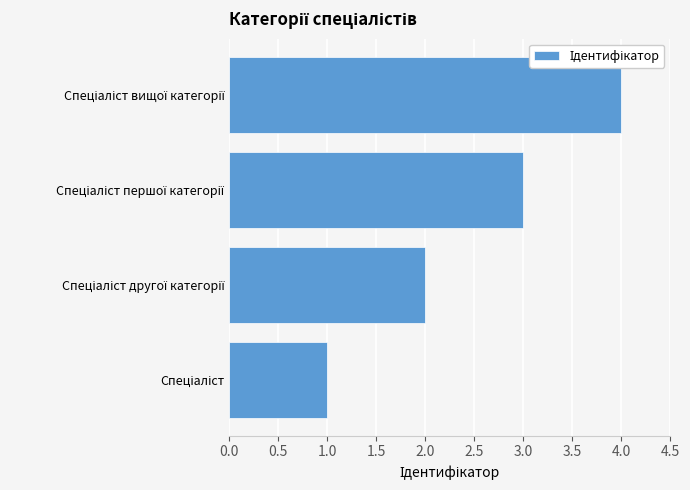

What is the difference between the maximum and minimum values?

3